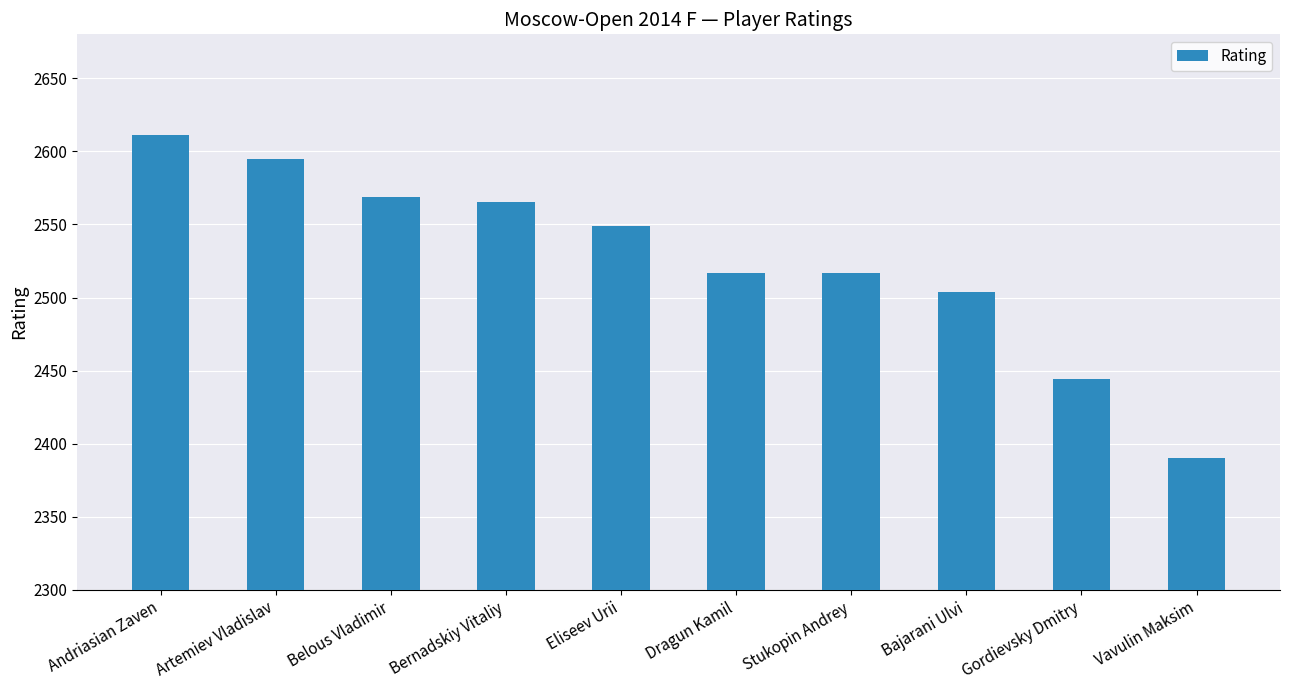

Reading left to right, extract all data points from this chart.

Andriasian Zaven=2611	Artemiev Vladislav=2595	Belous Vladimir=2569	Bernadskiy Vitaliy=2565	Eliseev Urii=2549	Dragun Kamil=2517	Stukopin Andrey=2517	Bajarani Ulvi=2504	Gordievsky Dmitry=2444	Vavulin Maksim=2390